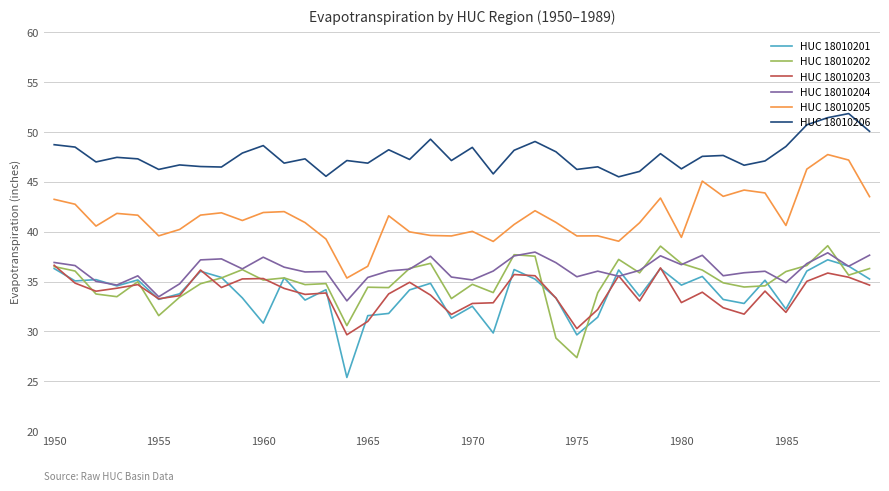

How many series are shown in this chart?

6